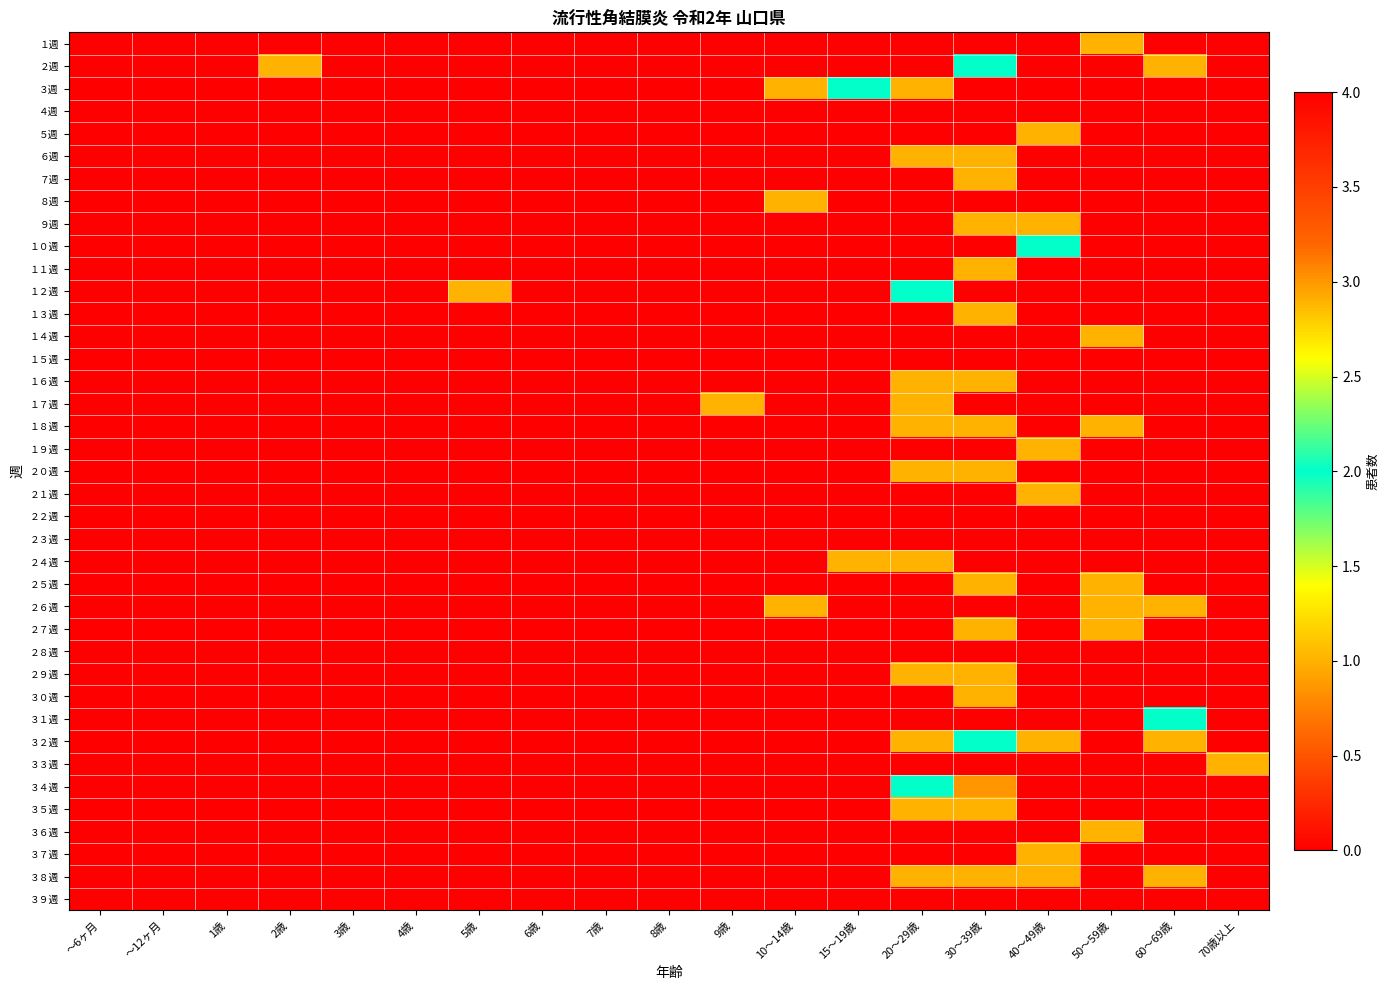

How many distinct data groups are displayed?

39